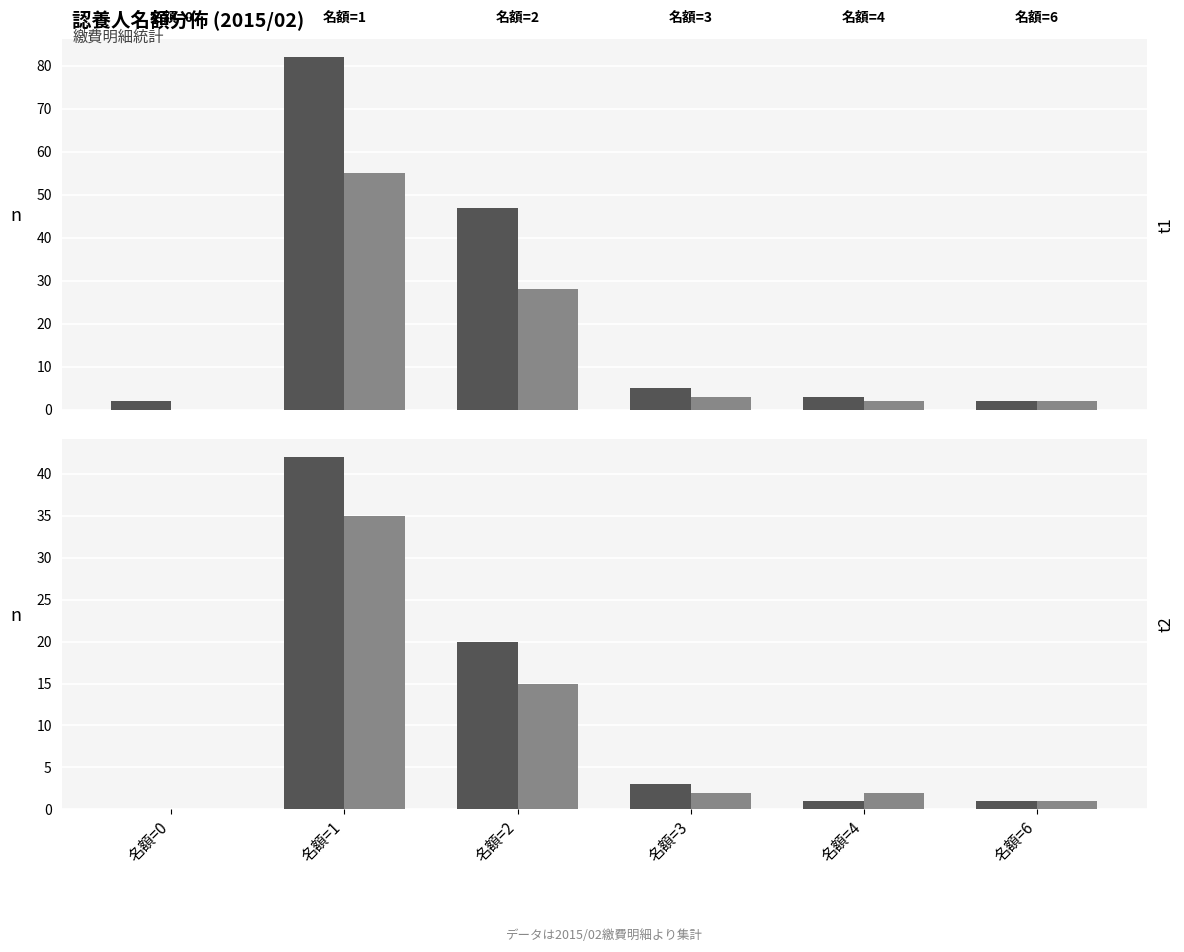

What is the approximate value of 欄位1 名額 at 名額=1, to the nearest 10?

80